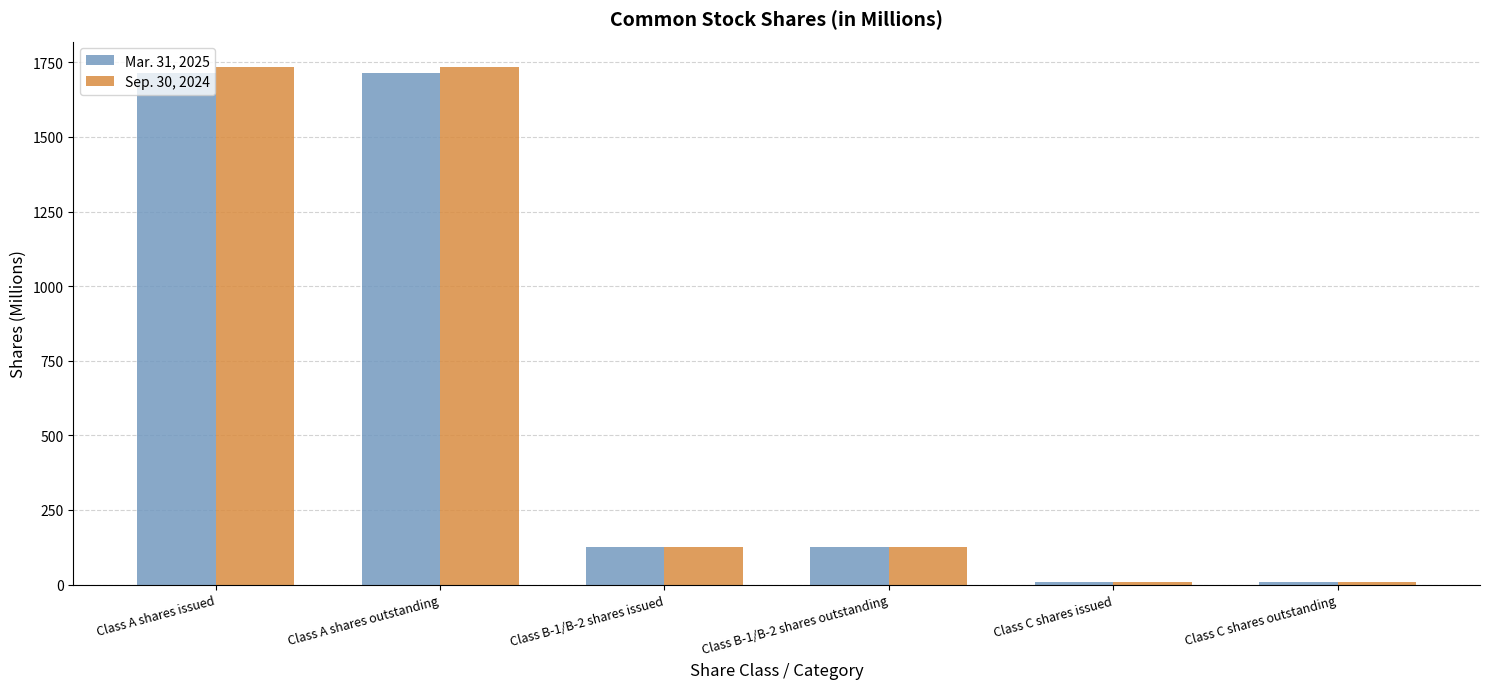

How many bars are there in each group?

2